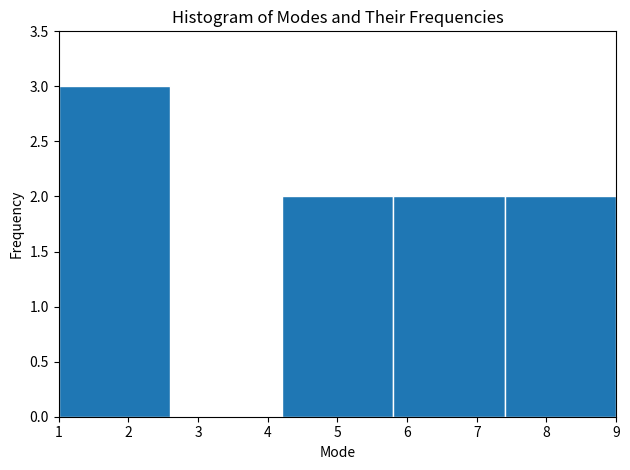

Reading left to right, transcribe this chart: for each bar, give the range it covers on the x-axis and its height. The values are not printed on the chart, so give them approximately, as read against the axis.

1.0 to 2.6: 3
2.6 to 4.2: 0
4.2 to 5.8: 2
5.8 to 7.4: 2
7.4 to 9.0: 2